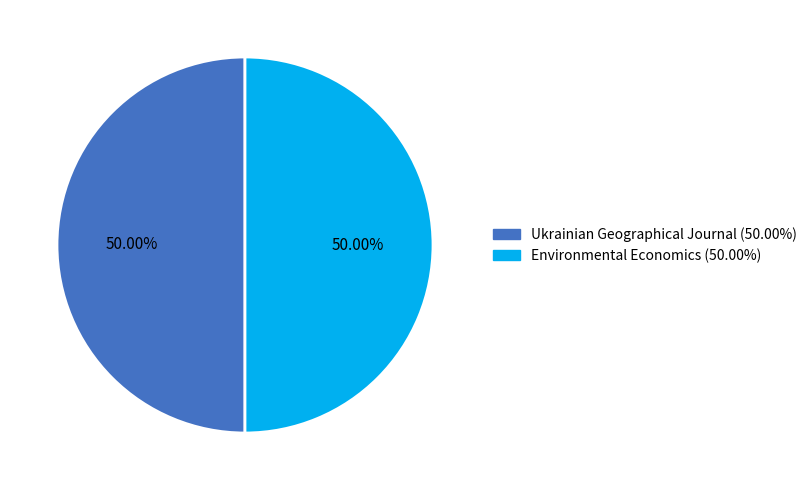

To the nearest percent, what is the average slice percentage?

50%